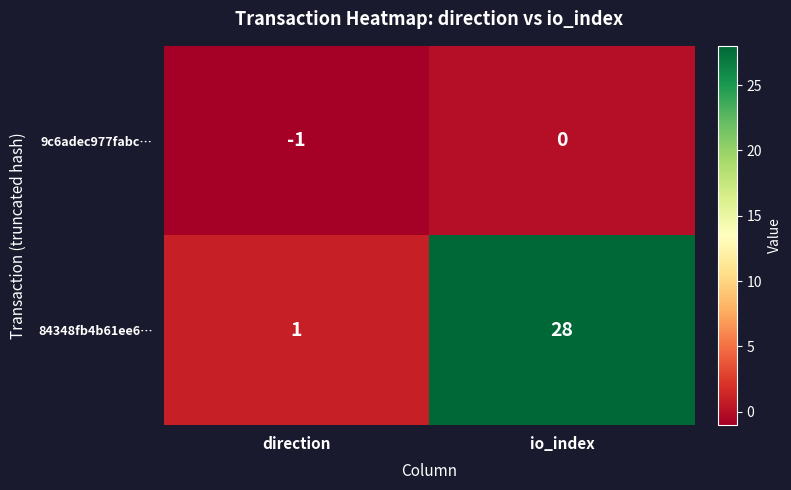

What is the sum of all 84348fb4b61ee6… values?

29